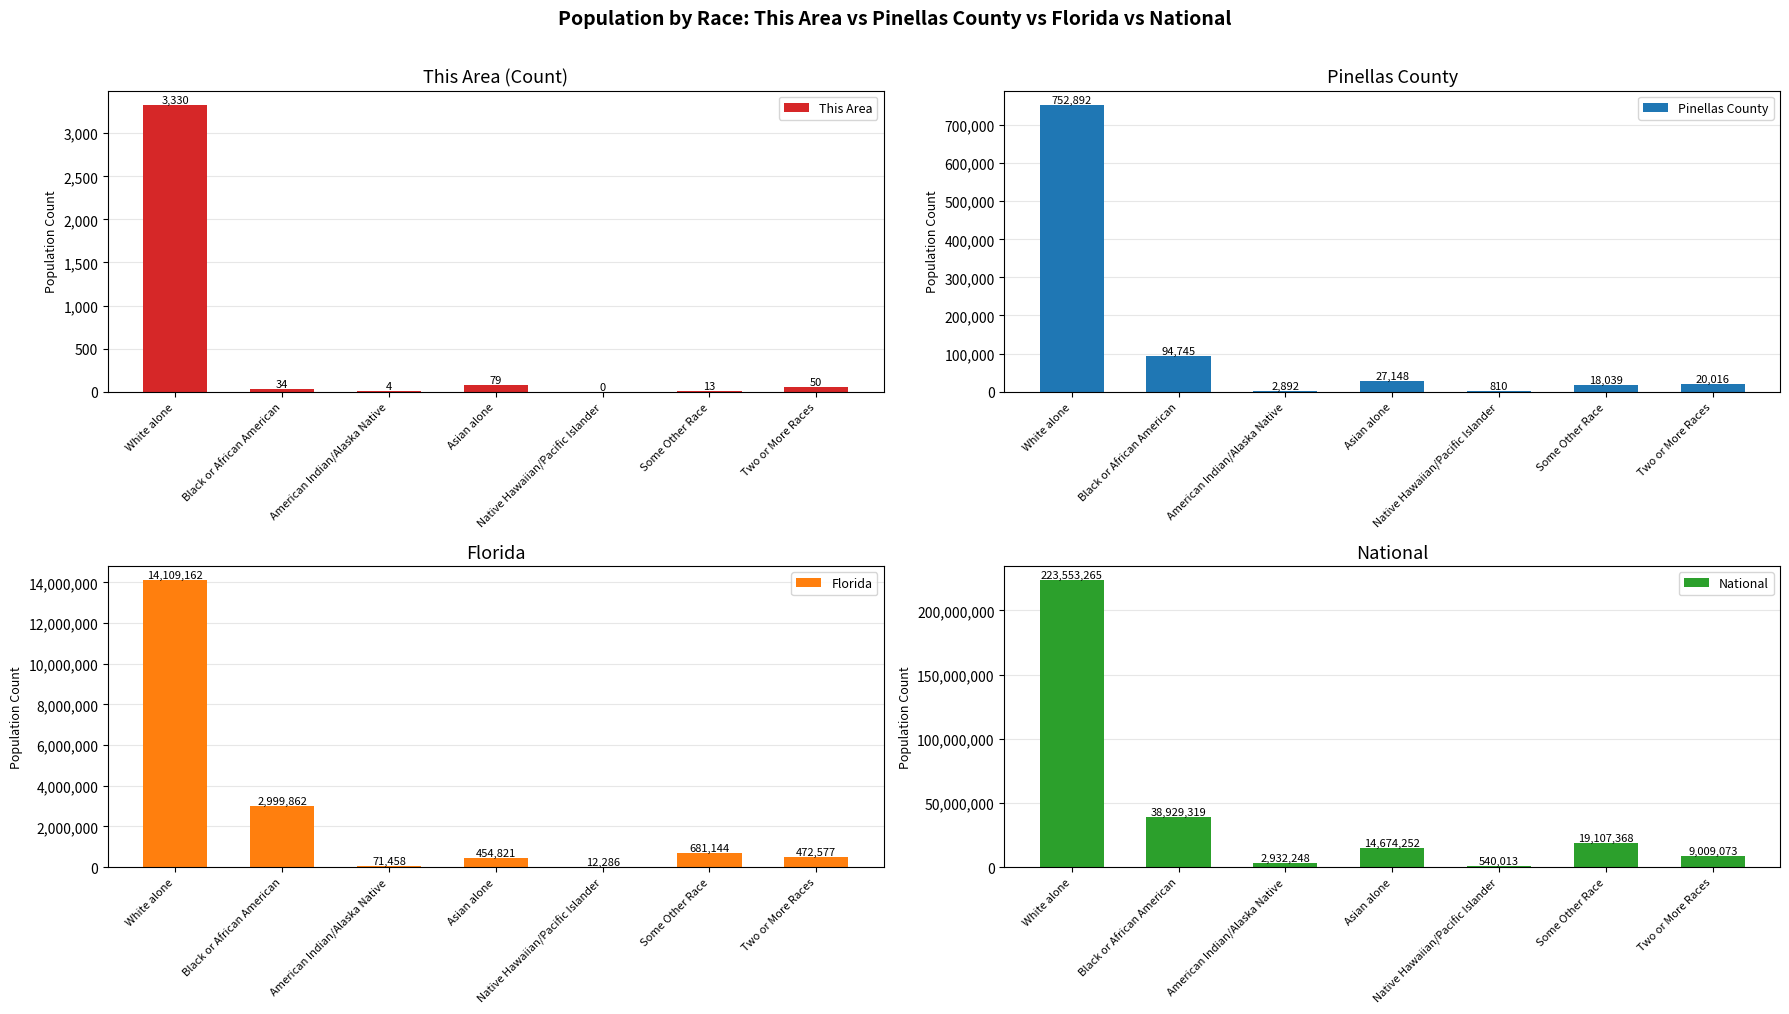

At how many categories does at least one series exceed 68809930?

1